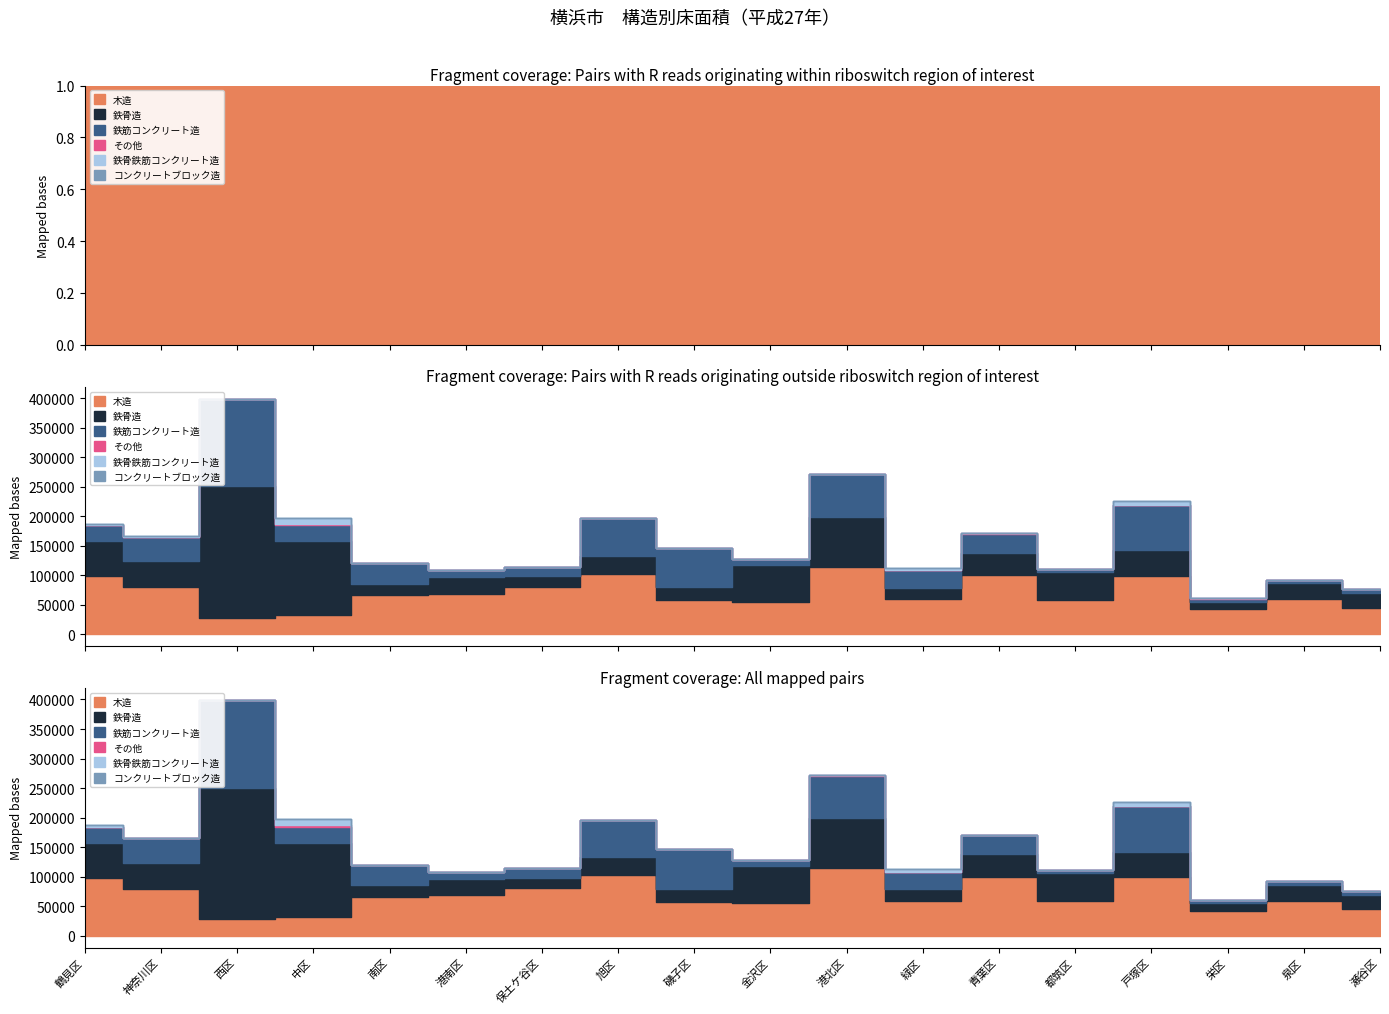

True or false: 鉄骨造 and その他 cross at least once.

False